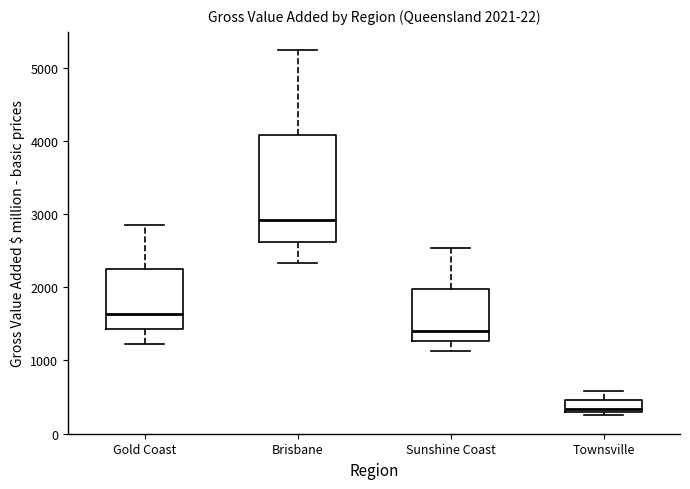

Which box is the tallest, from its lower edge to its upper edge?

Brisbane